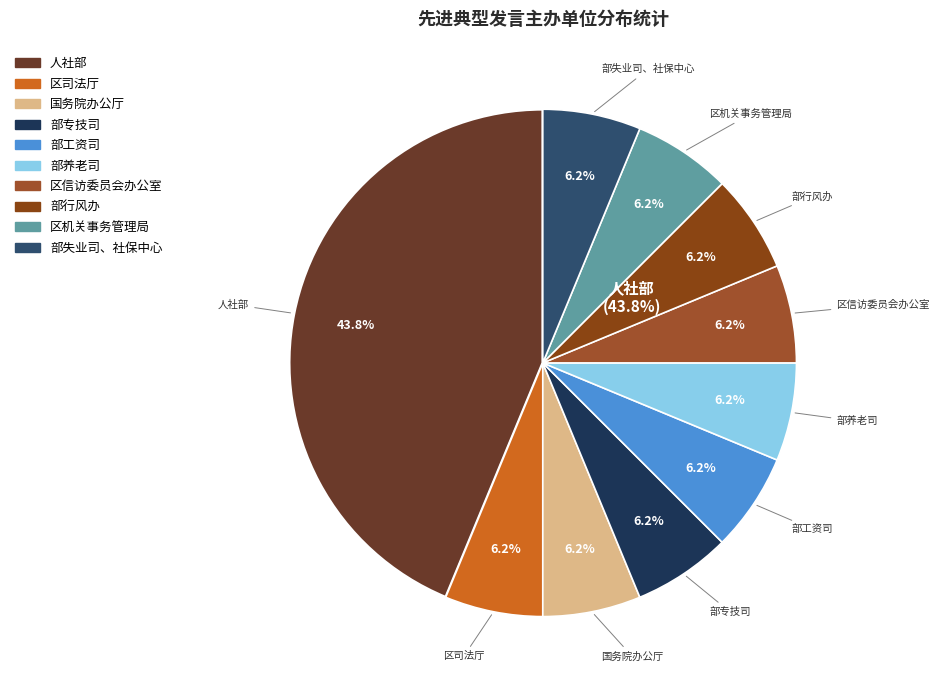

Count the number of slices in the pie.

10